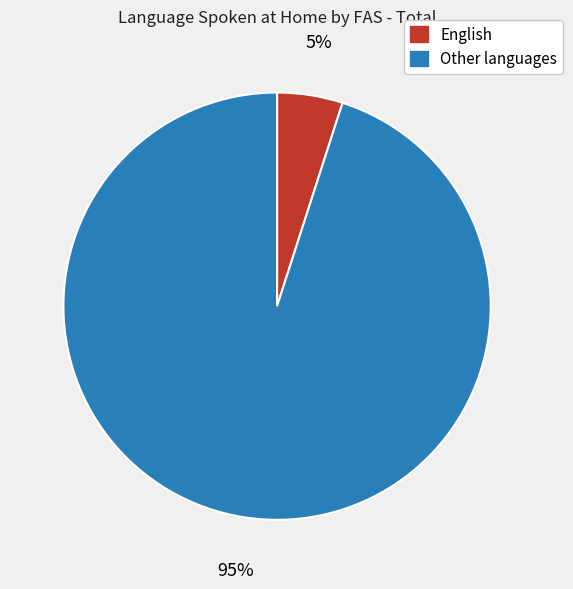

Is it true that Other languages is 85% of the pie?

False